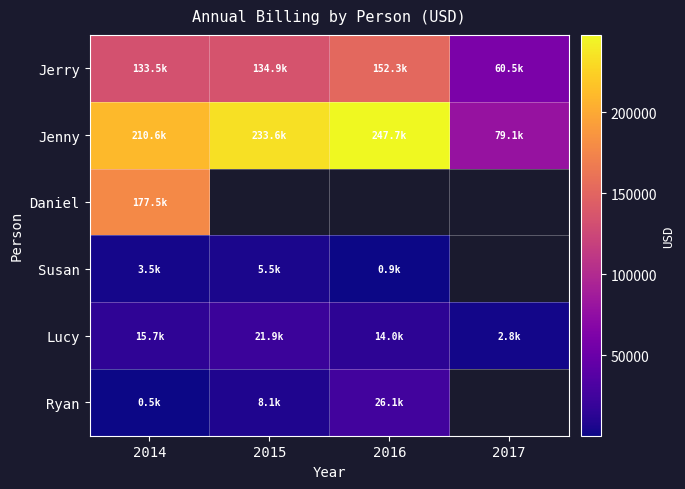

At which label is Ryan closest to 13320?

2015